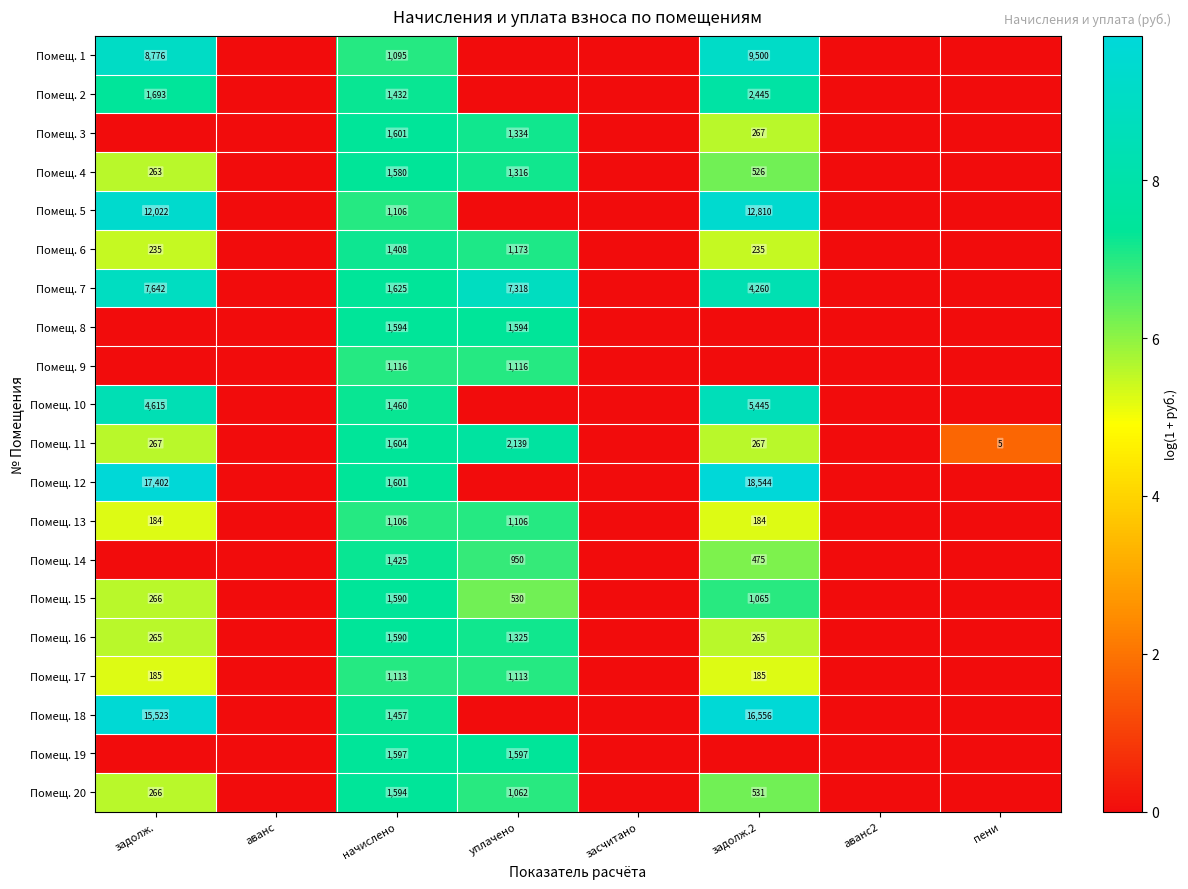

What is the difference between the highest and lowest values at пени?

1.8